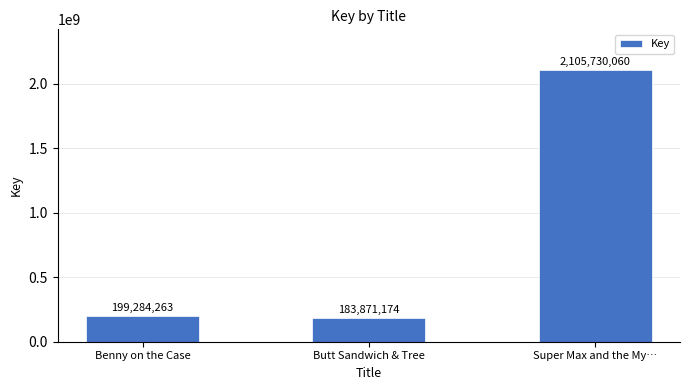

What is the maximum value shown in the chart?

2105730060